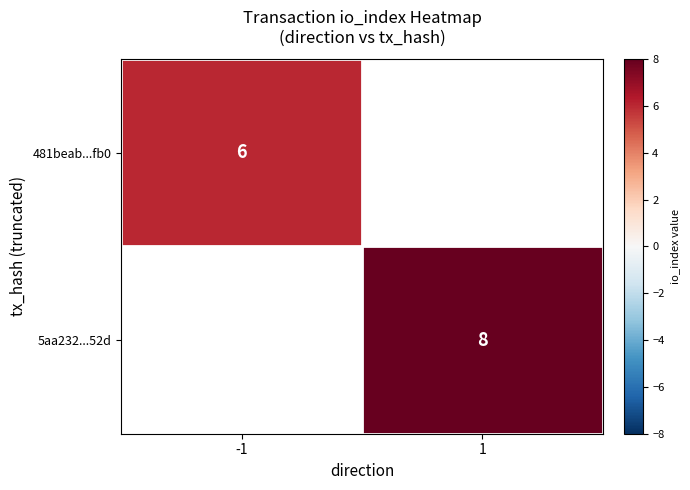

Is it true that 5aa232...52d equals 14 at 1?

False